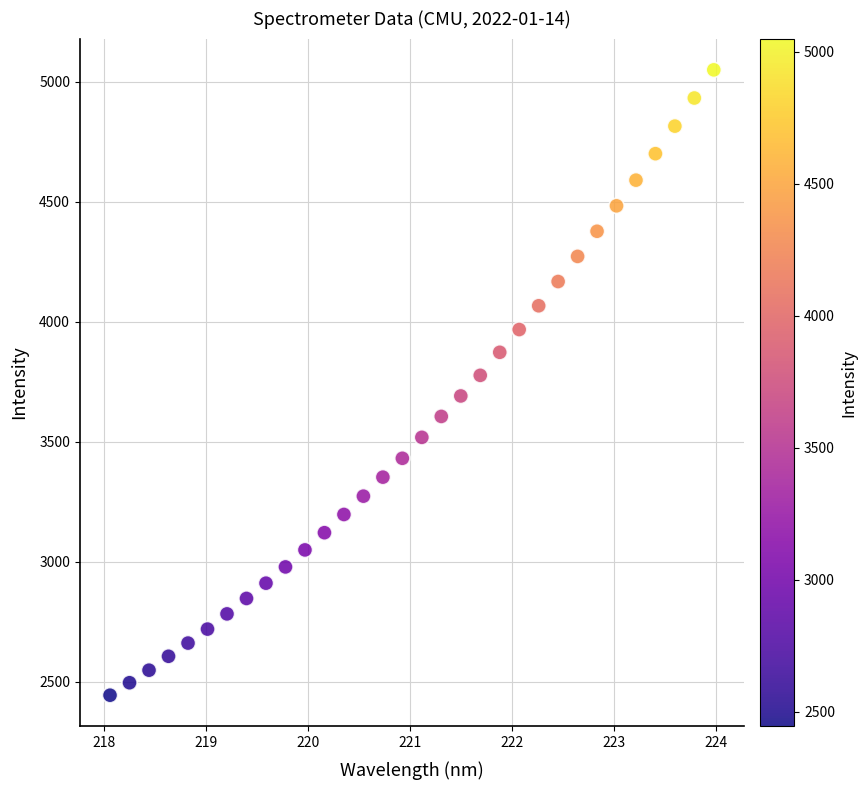

What is the range of X values (max minus min)?

5.9